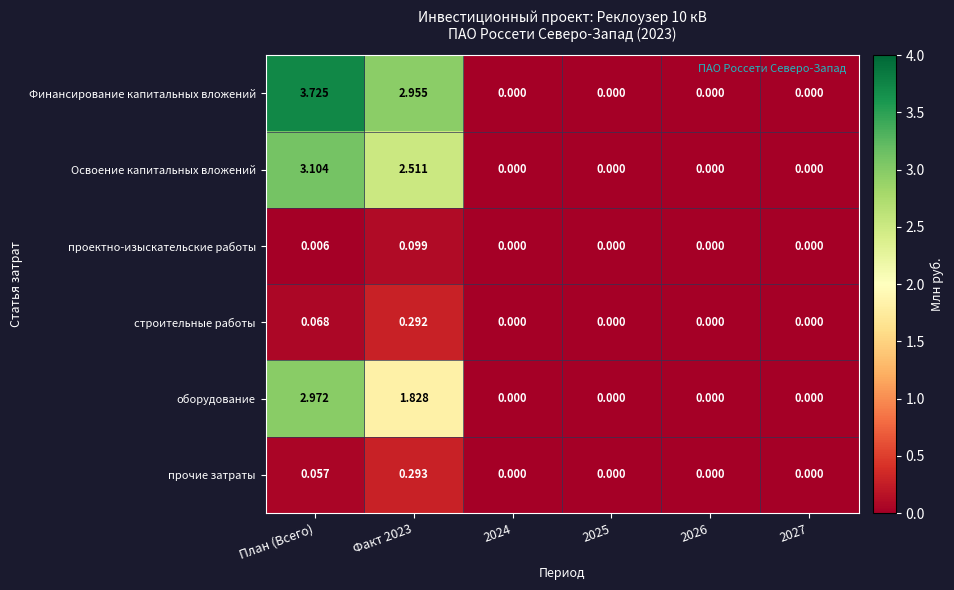

Which series changed the most between Факт 2023 and 2025?

Финансирование капитальных вложений